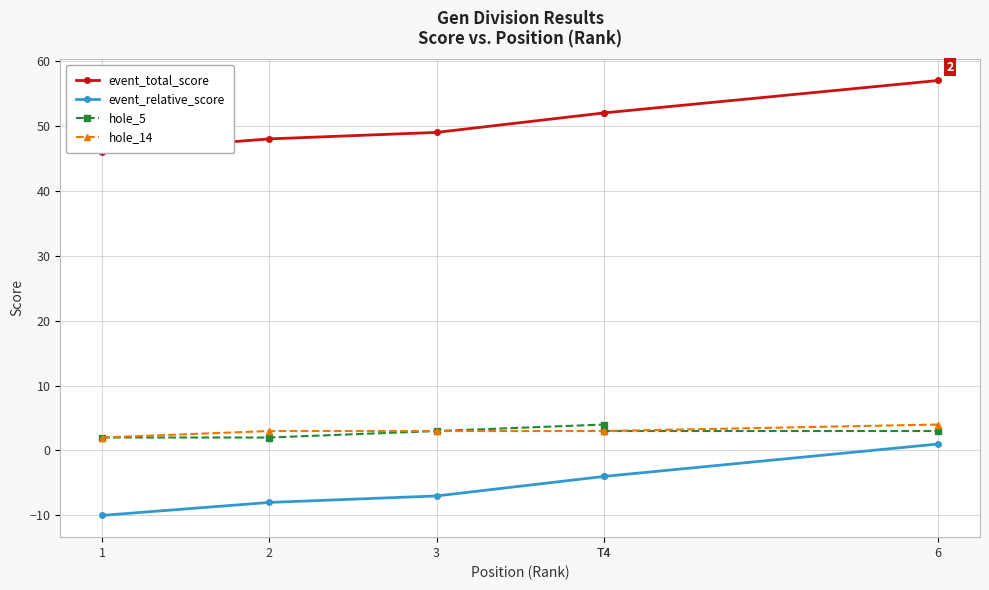

What is the lowest value of the hole_14 series?

2